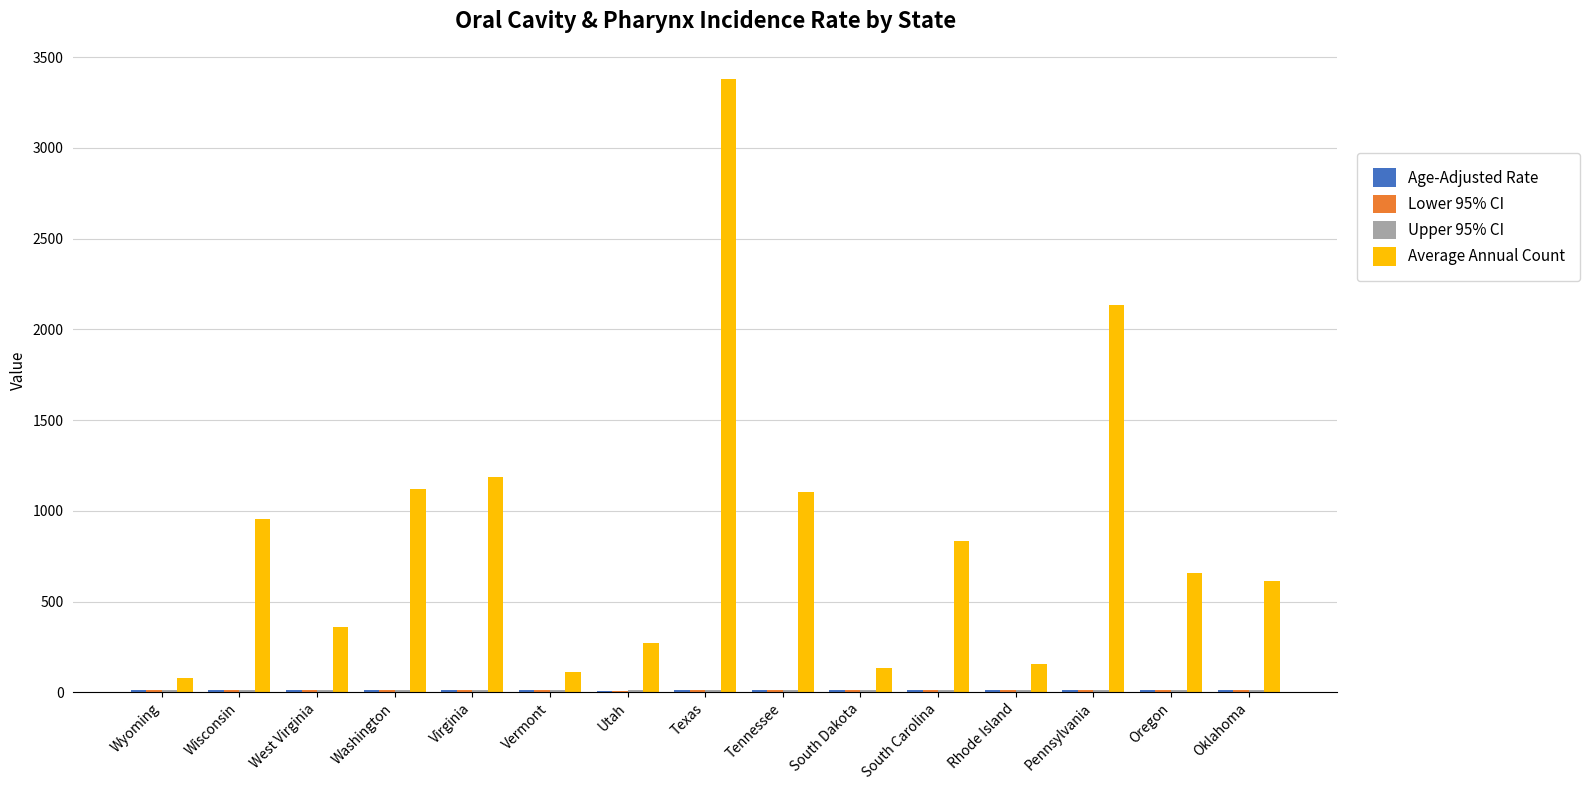

How many distinct data groups are displayed?

4